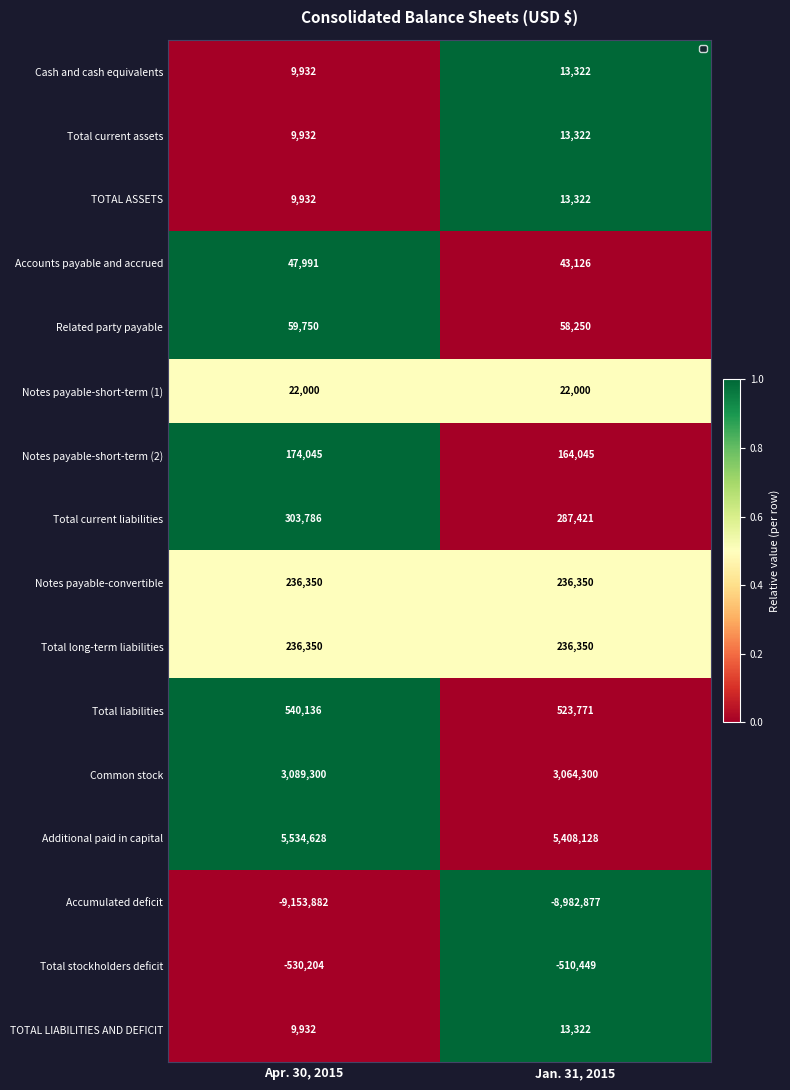

Is it true that Related party payable equals 58250 at Jan. 31, 2015?

True